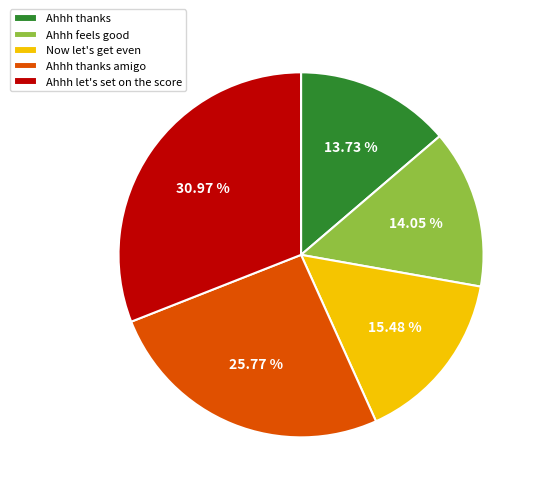

Is Ahhh thanks amigo the majority of the pie?

No